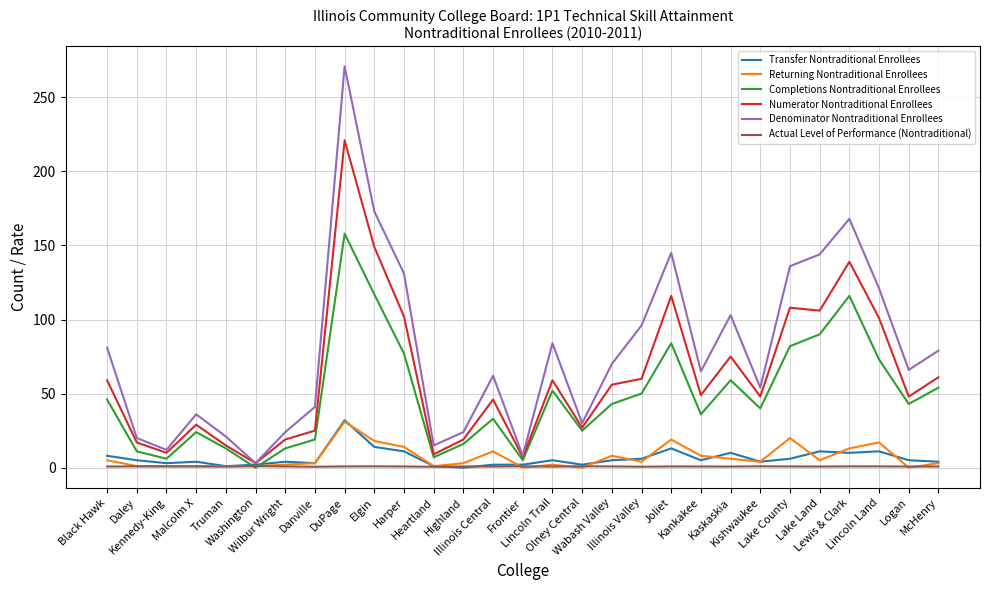

True or false: Denominator Nontraditional Enrollees has a value of 81.0 at Black Hawk.

True